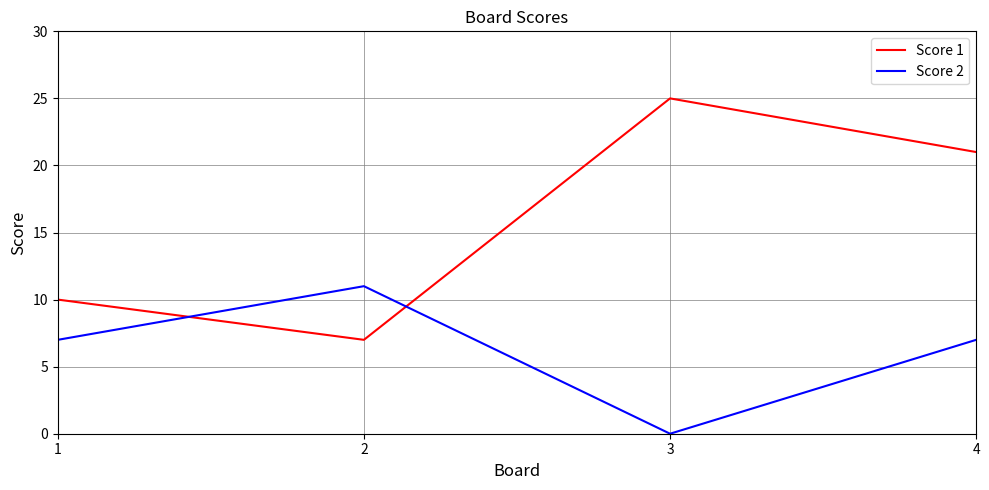

How many lines are shown in the chart?

2